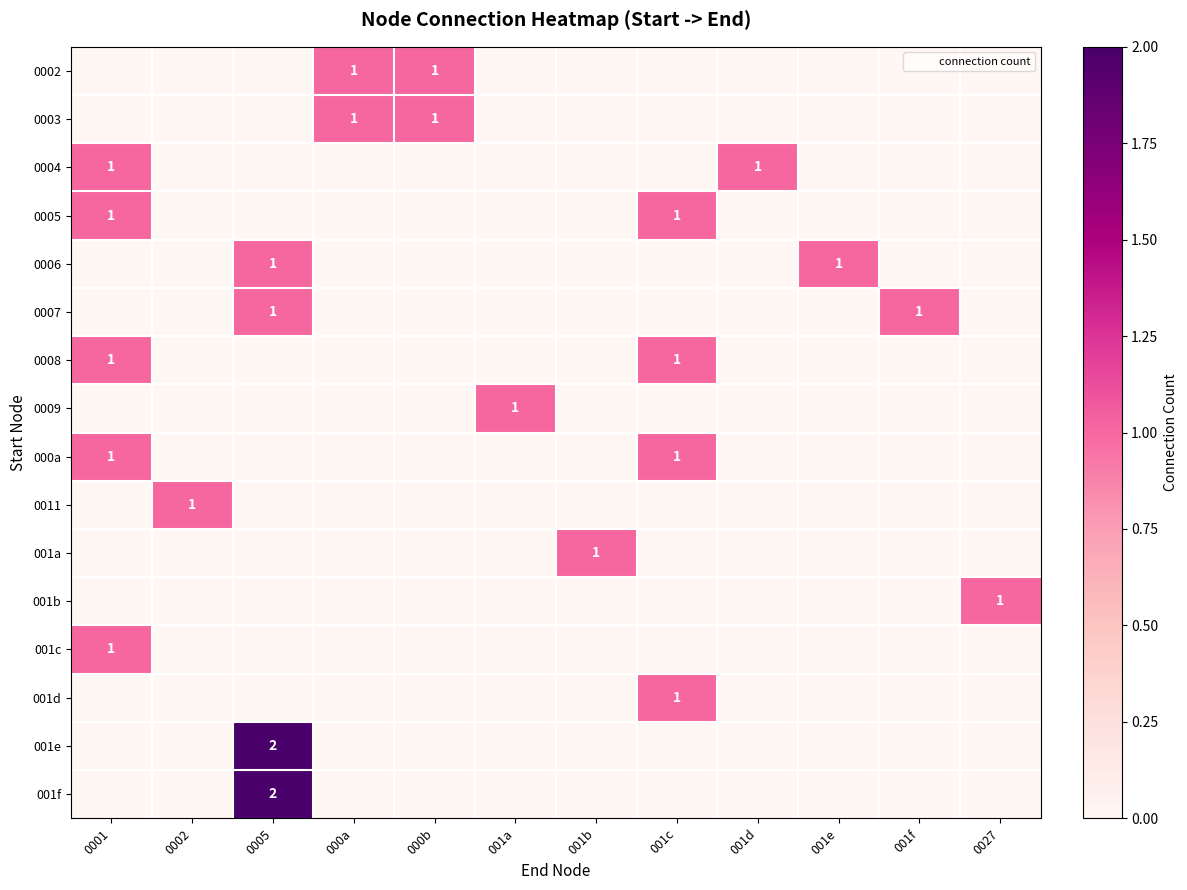

Which category has the lowest value across all series?

0001